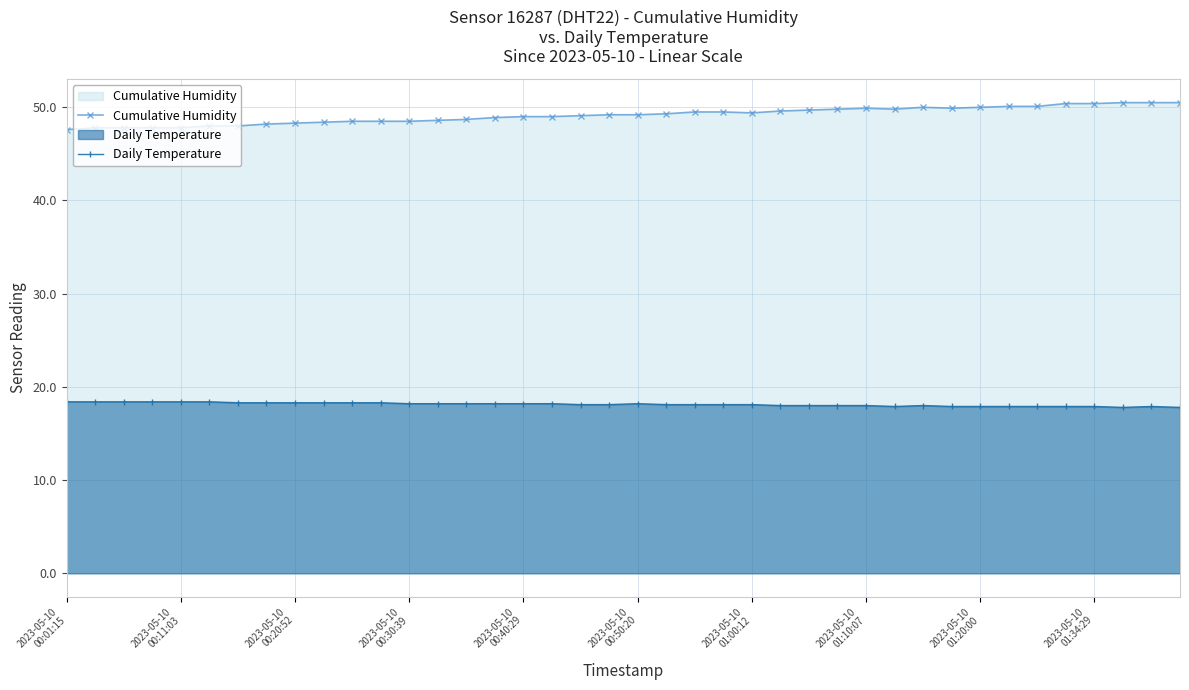

List the series in order of their peak value, lowest first.

Daily Temperature, Cumulative Humidity